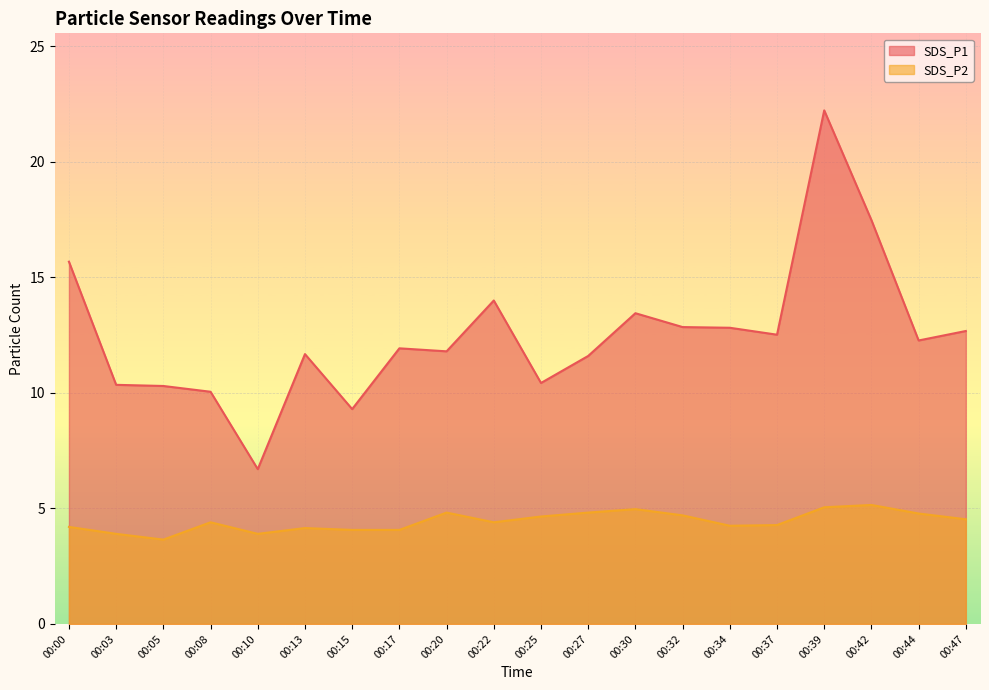

At which category is the sum across all series the highest?

00:39